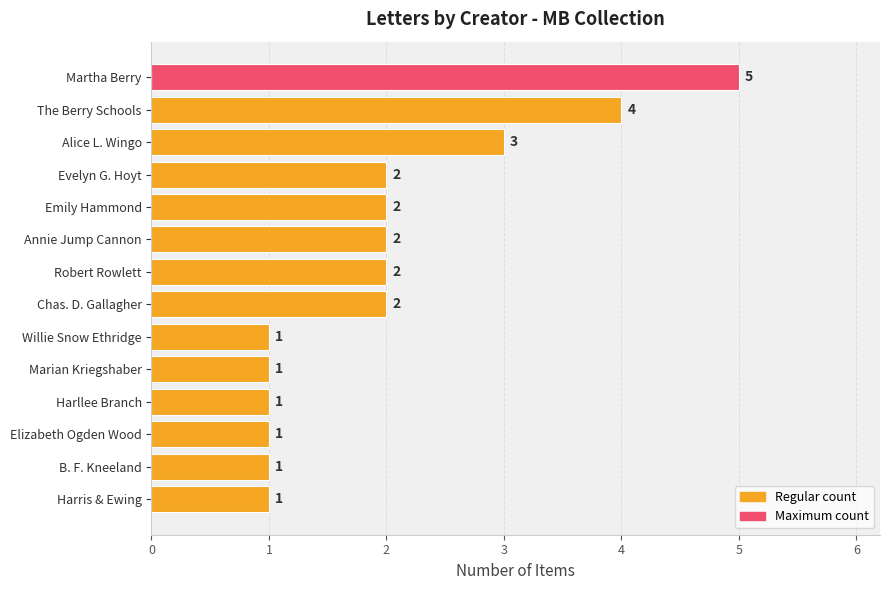

What is the difference between the maximum and minimum values?

4